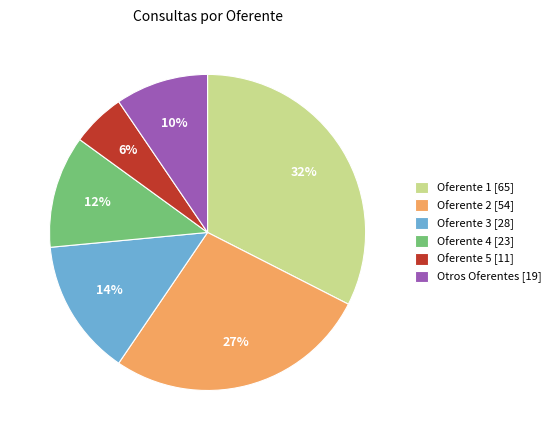

Between Oferente 5 [11] and Otros Oferentes [19], which is larger?

Otros Oferentes [19]